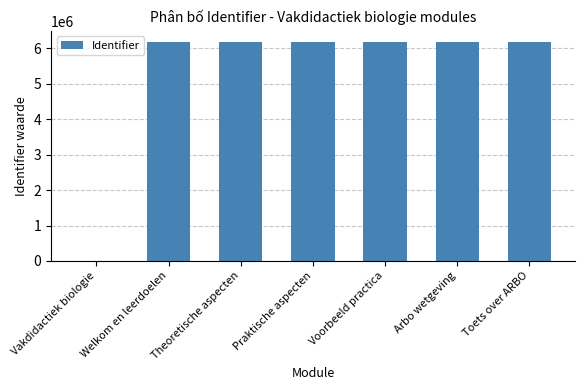

Where is the data nearest to the value 3093734?

Theoretische aspecten